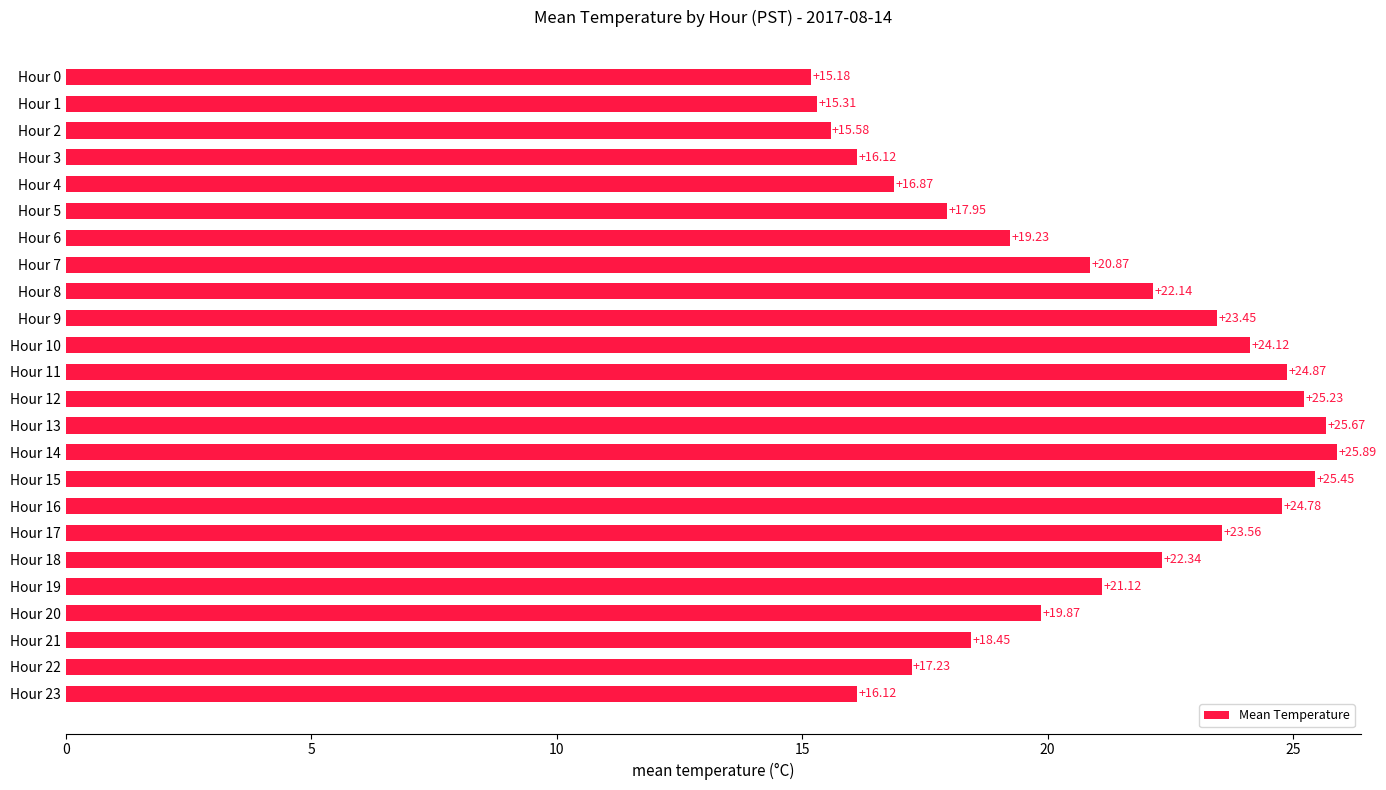

What is the sum of the values at Hour 11 and Hour 1?

40.2